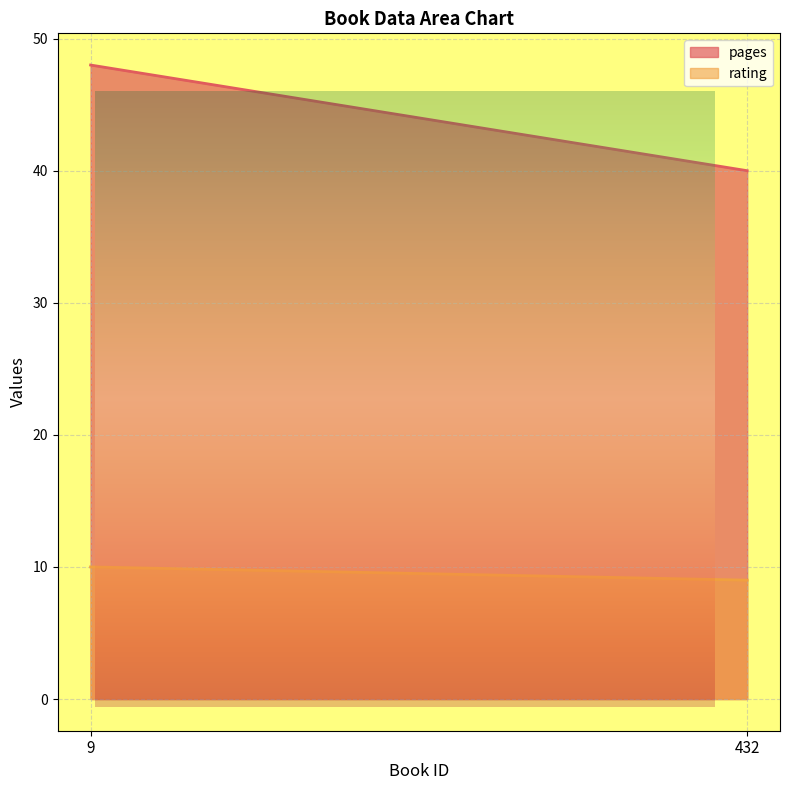

The pages series shows 76 at 9. True or false?

False